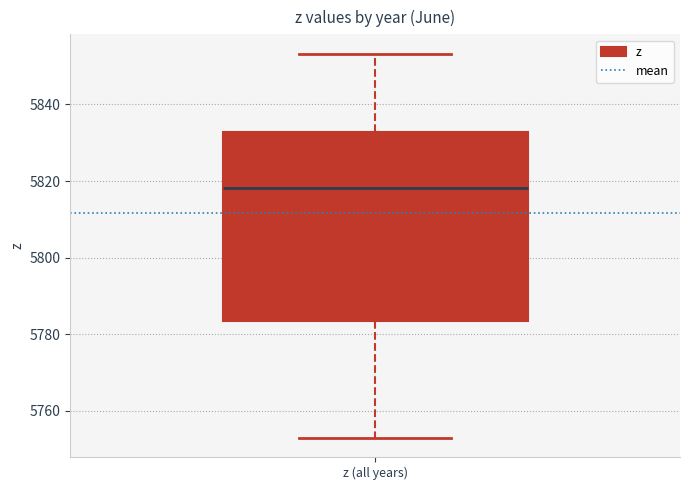

Where does the median line of the box for z (all years) sit on the y-axis? The values are not printed on the chart, so give them approximately, as read against the axis.

5818